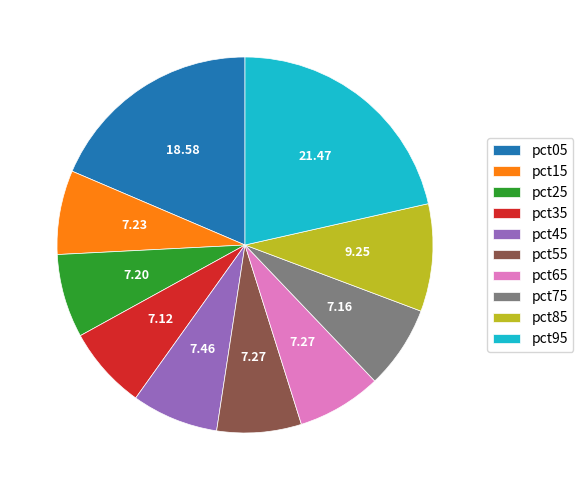

Between pct35 and pct95, which is larger?

pct95